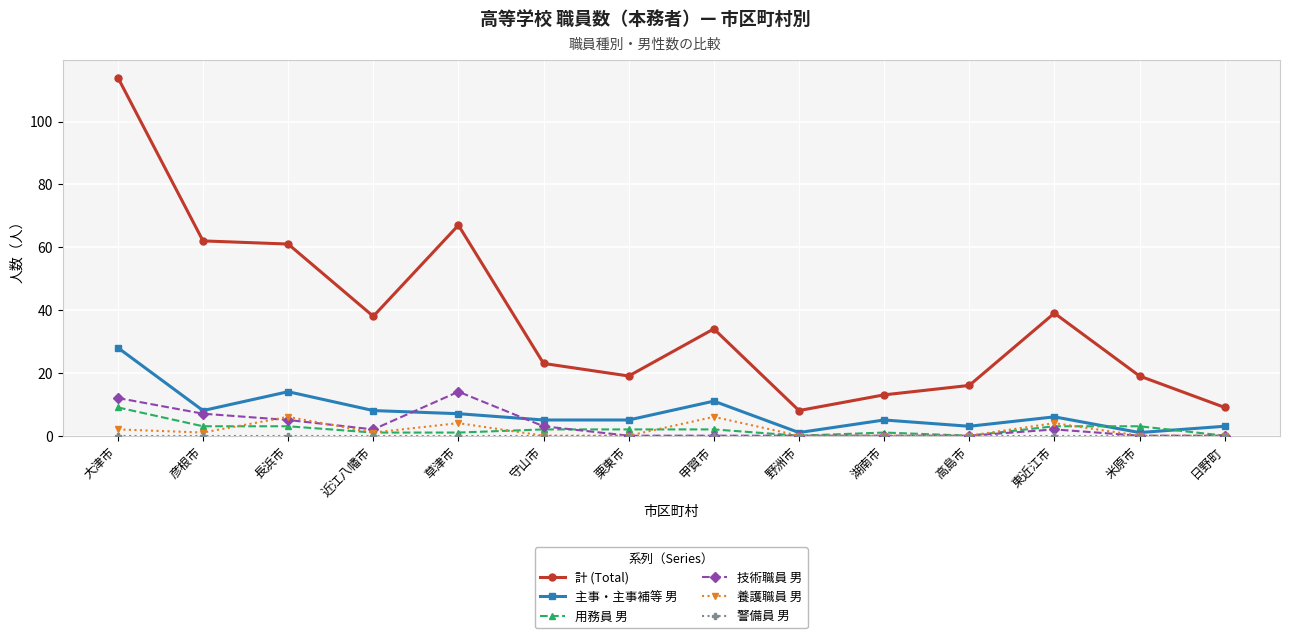

What is the maximum value for 用務員 男?

9